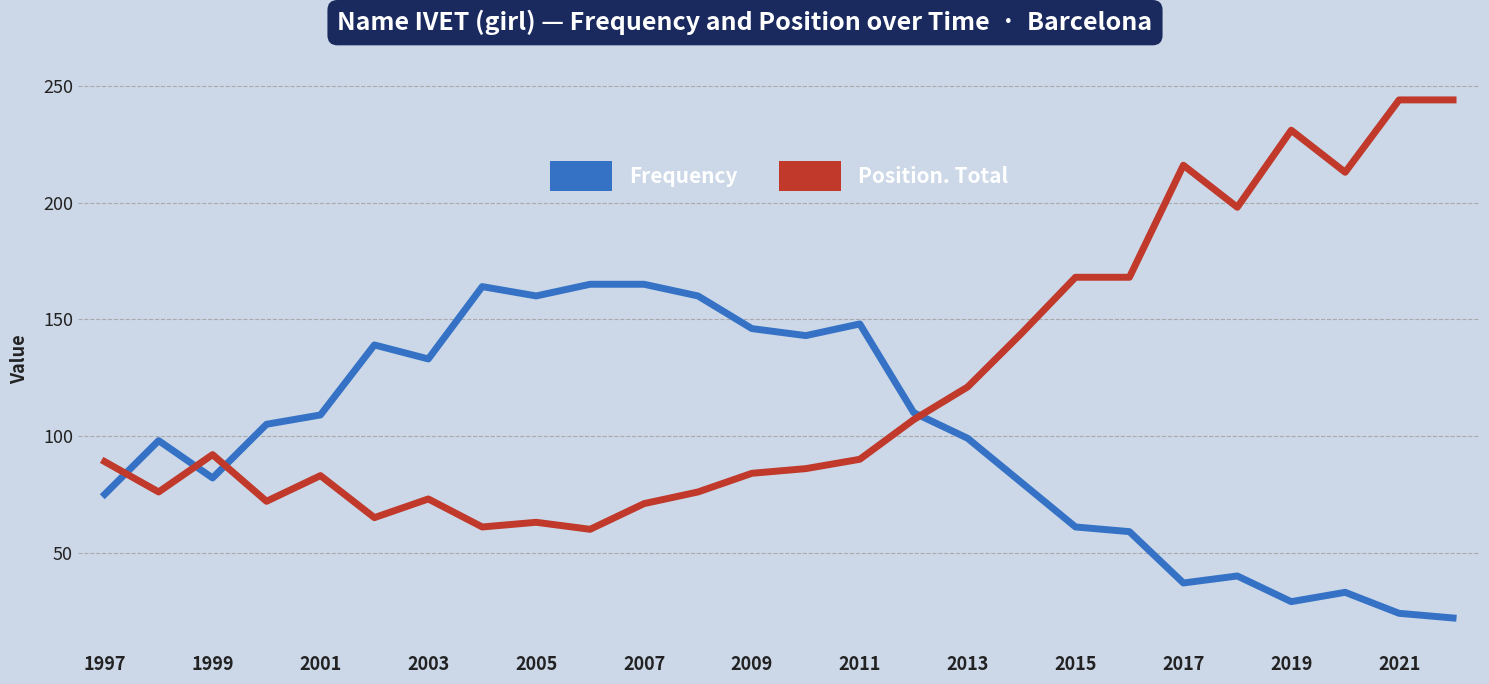

Count the number of data series in this chart.

2